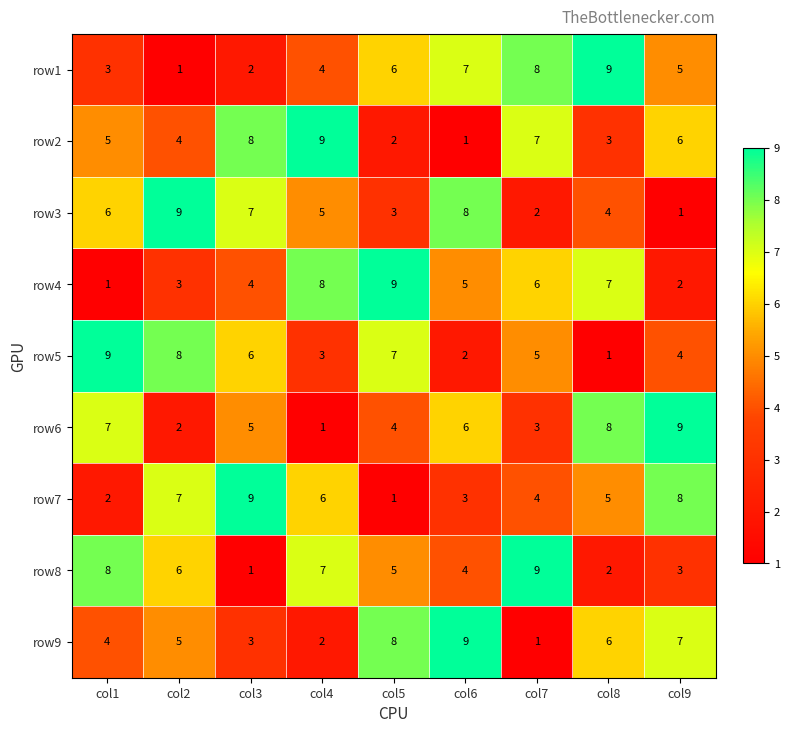

Rank the series at col5 from lowest to highest value.

row7, row2, row3, row6, row8, row1, row5, row9, row4